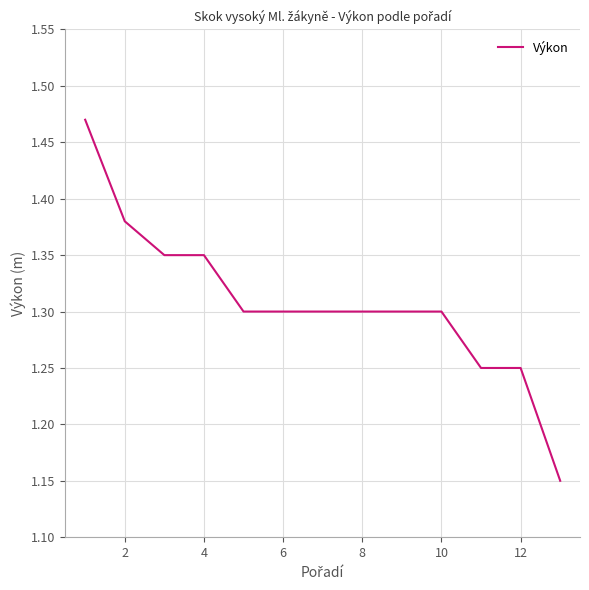

What is the difference between the maximum and minimum values?

0.3